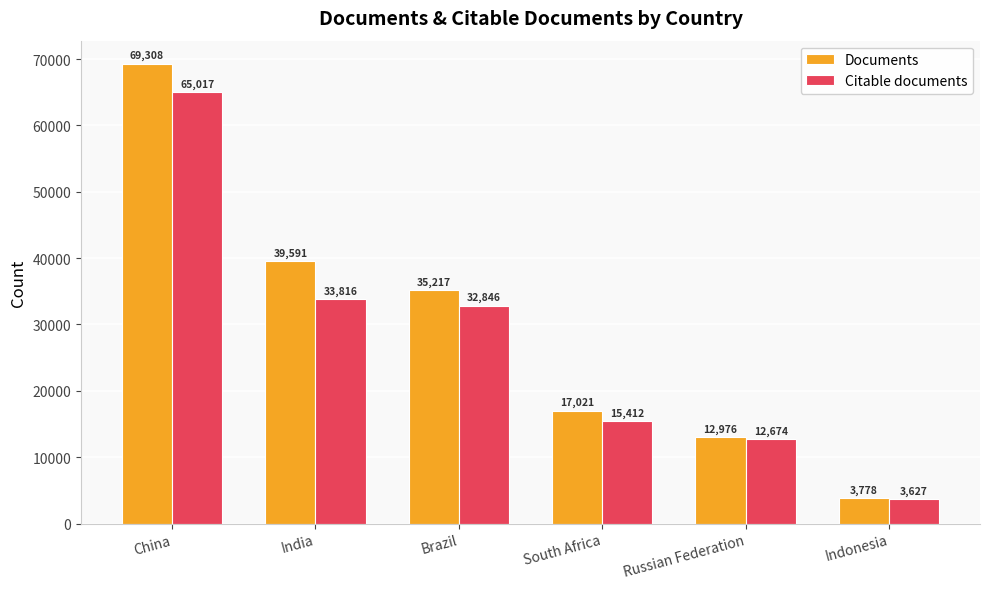

What is the difference between the maximum and second lowest values in the Citable documents series?

52343